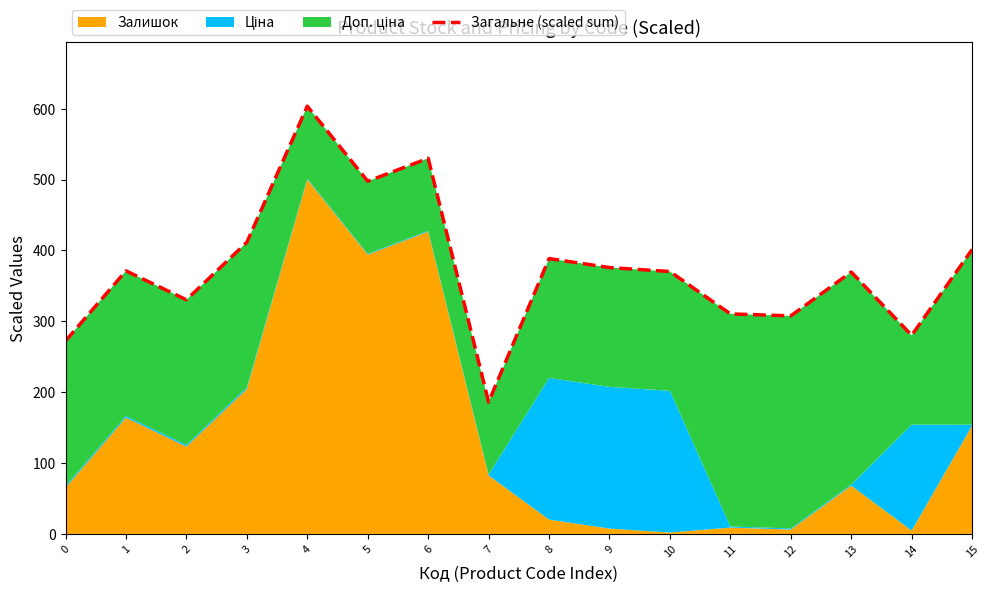

Rank the categories by value from lowest to highest.

7, 0, 14, 12, 11, 2, 13, 10, 1, 9, 8, 15, 3, 5, 6, 4